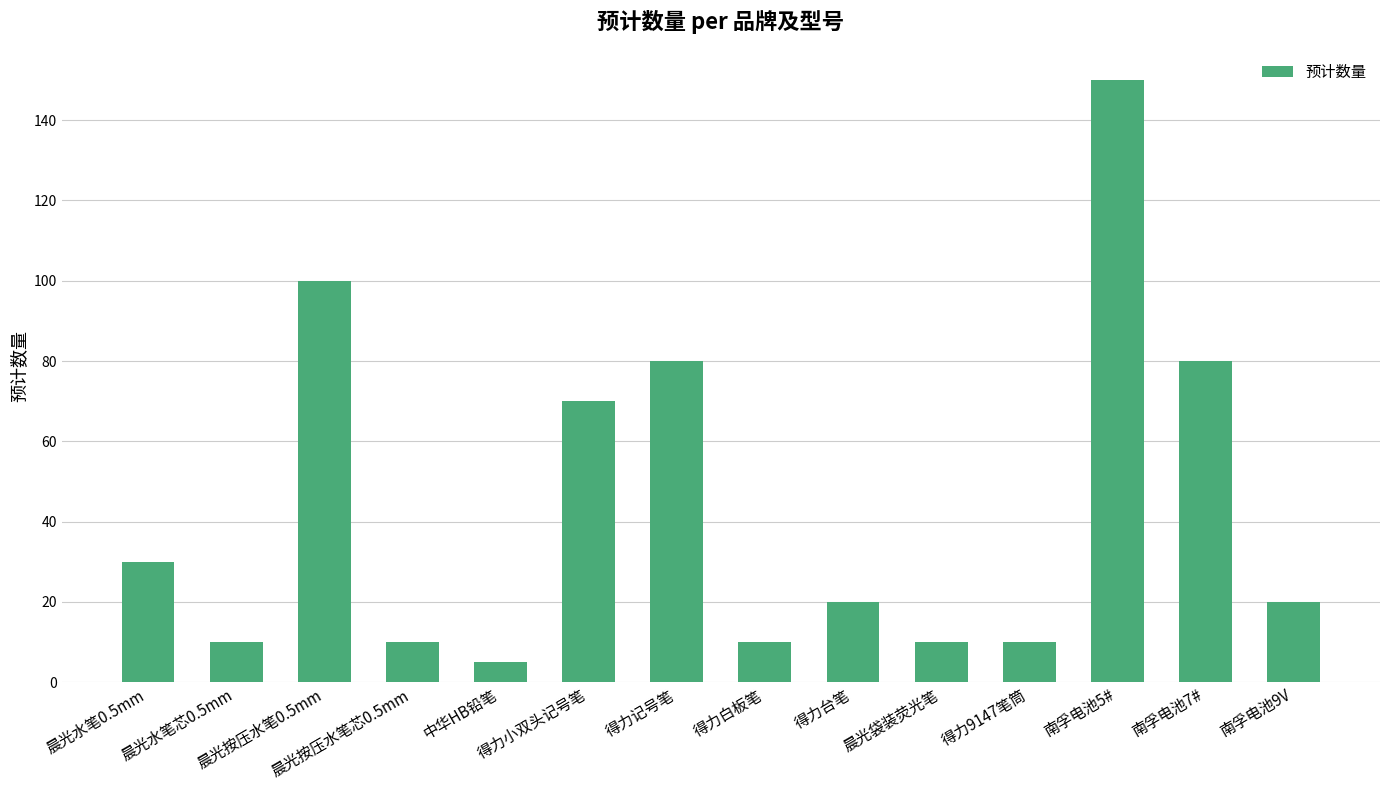

What is the average value?

43